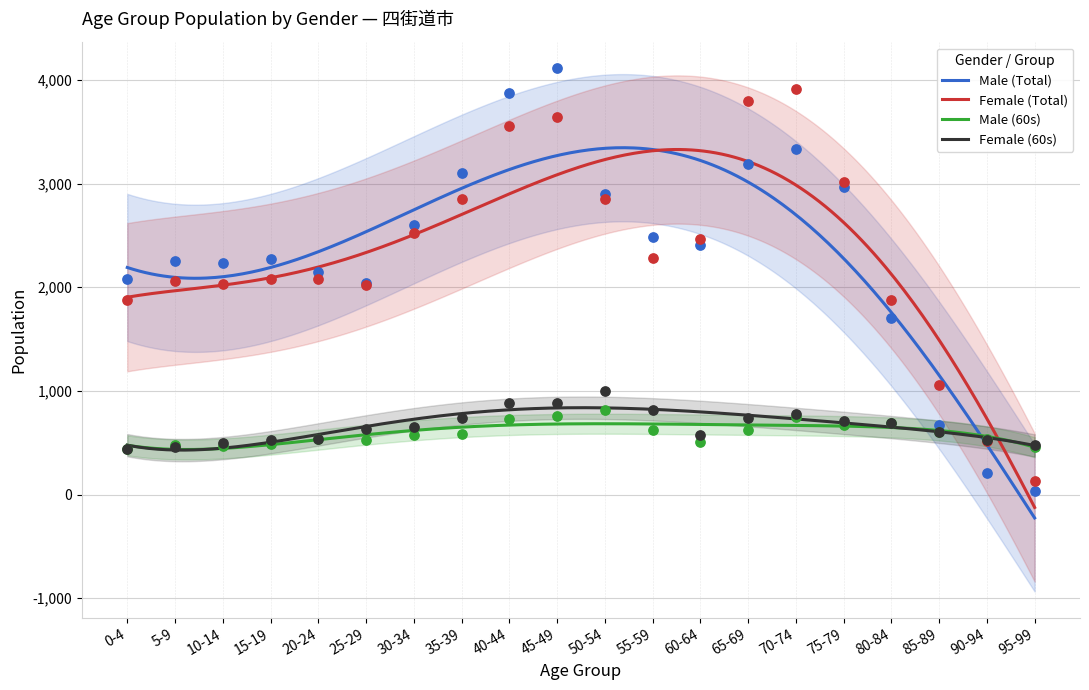

Is the value of Female (Total) at 50-54 greater than the value of Female (60s) at 20-24?

Yes